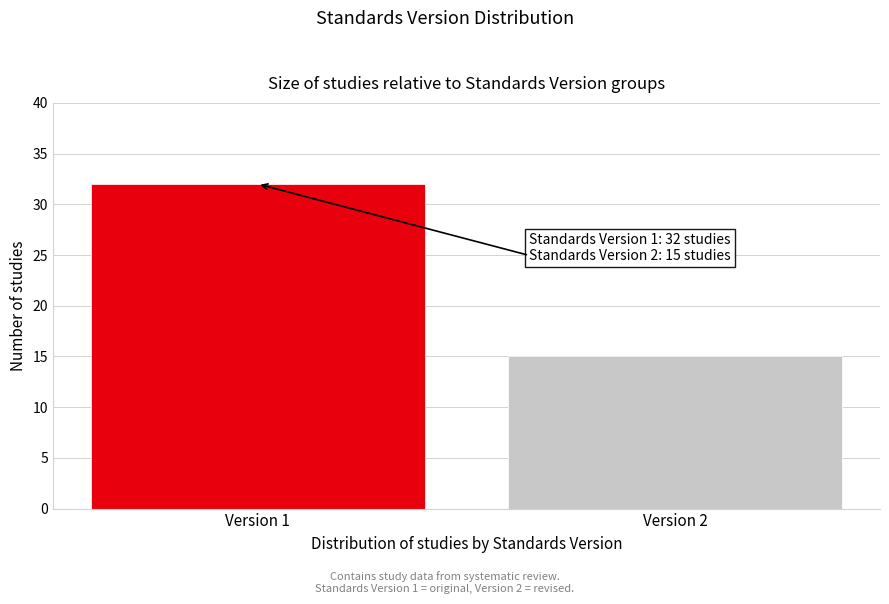

Reading left to right, what are all the values shown in this chart?

Version 1=32	Version 2=15